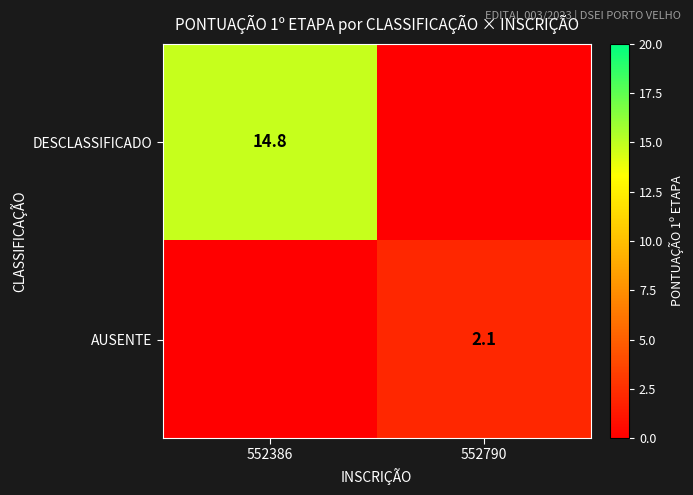

At which category does the chart reach its minimum across all series?

552790